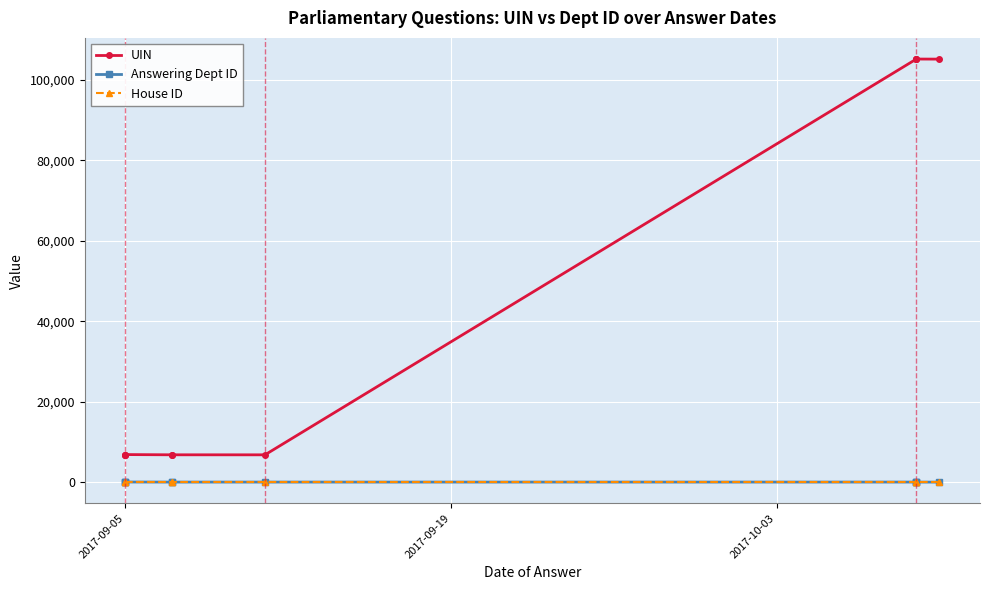

True or false: Answering Dept ID and House ID intersect in this chart.

False